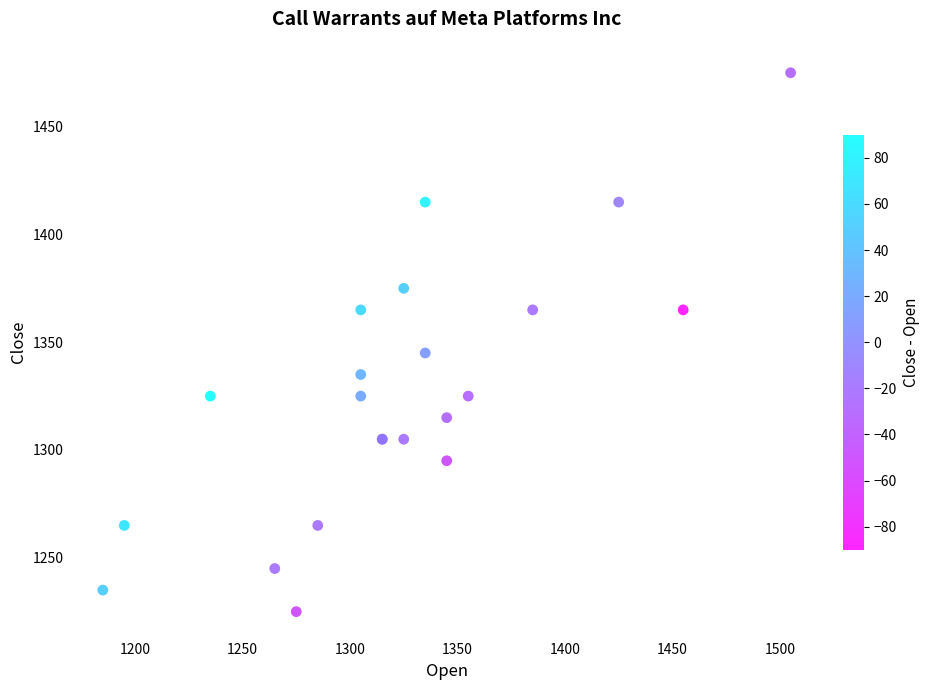

What Y value in the scatter plot is closest to 1350?

1345